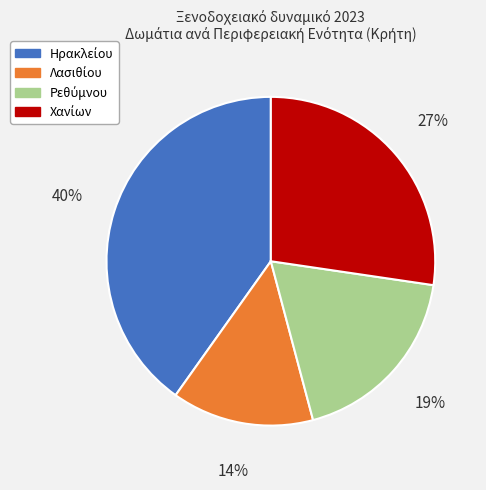

Does any single category account for the majority?

No